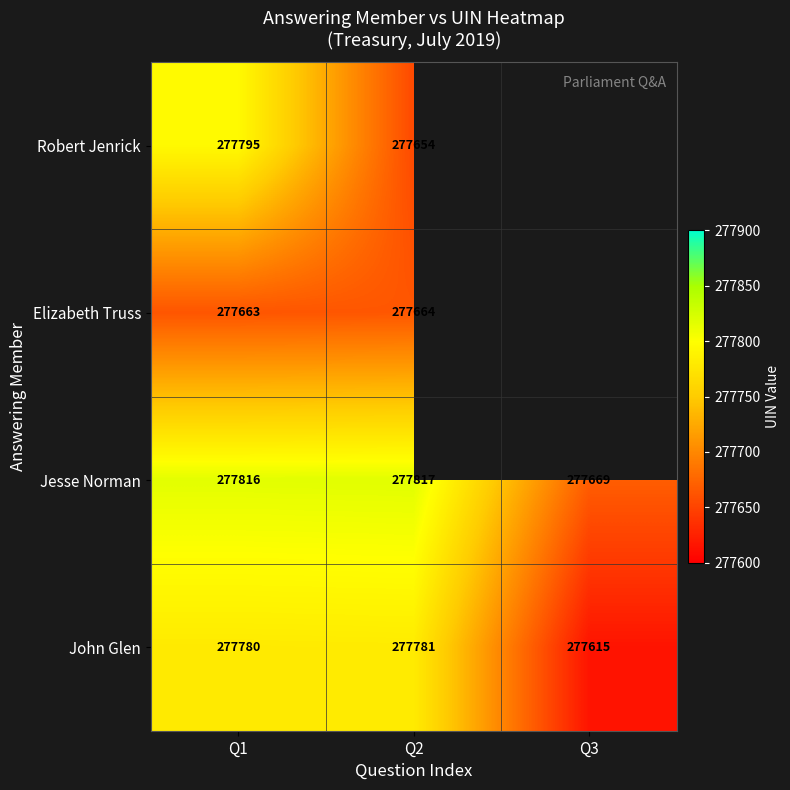

Where is John Glen nearest to the value 277698?

Q1